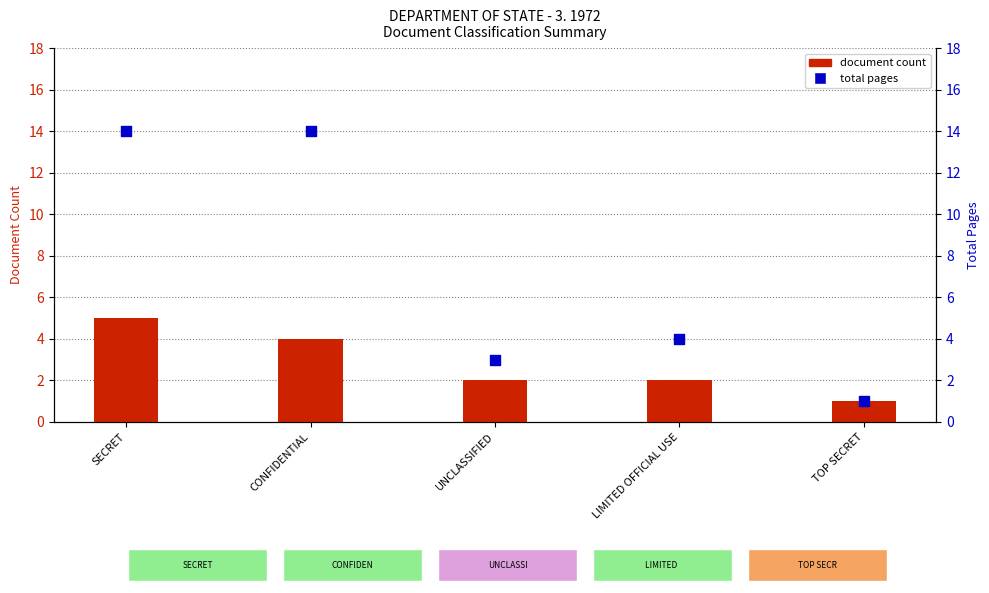

What is the total value across all series at CONFIDENTIAL?

18